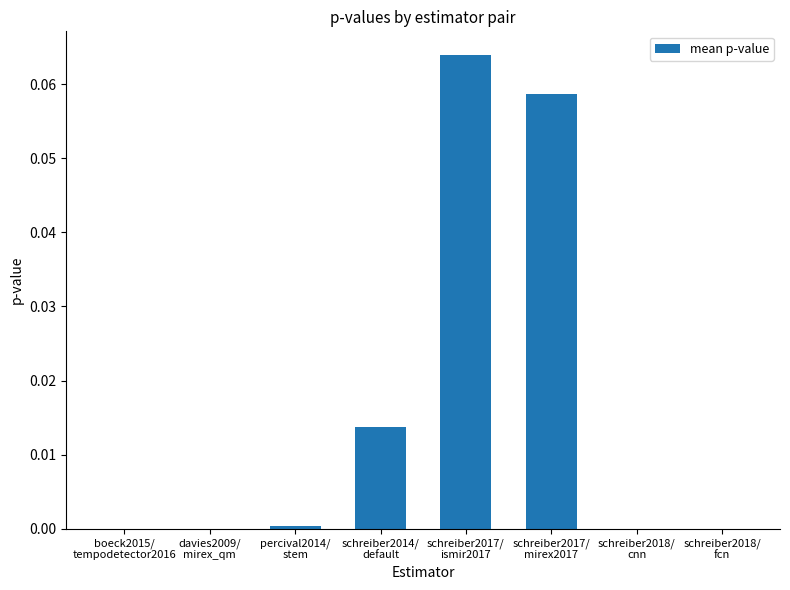

How many categories are shown in the chart?

8